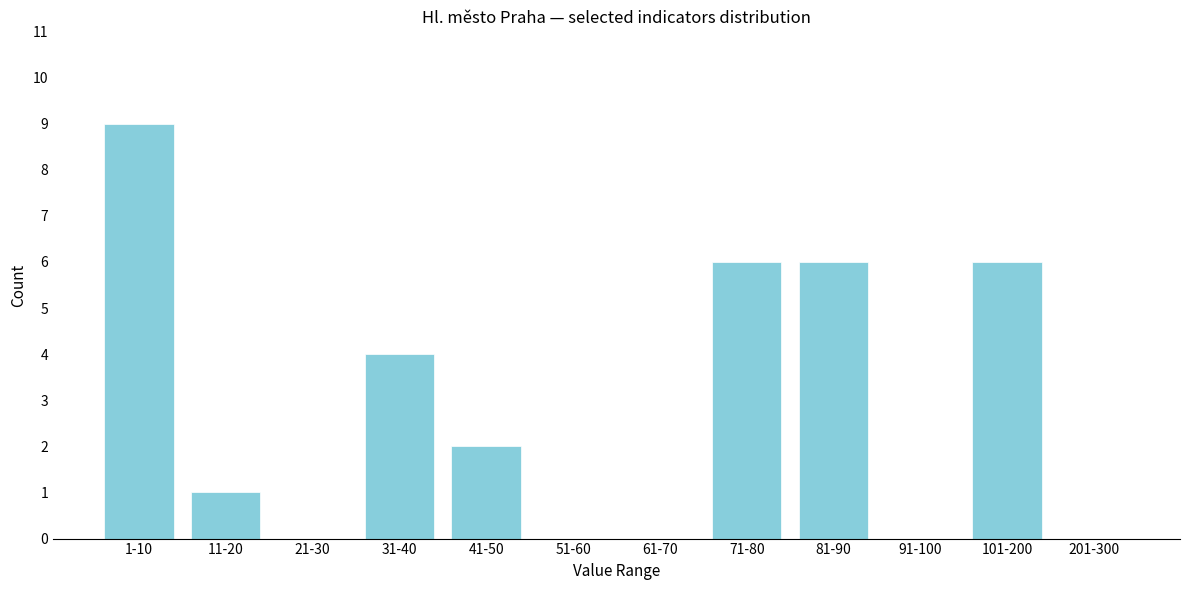

Reading left to right, transcribe all the data shown in this chart.

1-10=9	11-20=1	21-30=0	31-40=4	41-50=2	51-60=0	61-70=0	71-80=6	81-90=6	91-100=0	101-200=6	201-300=0